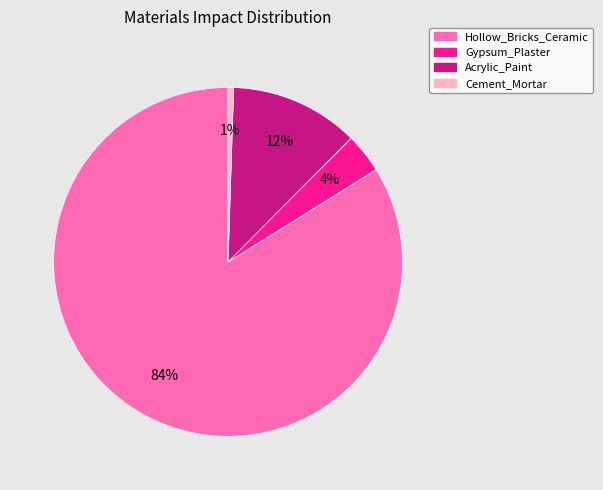

Is there any slice that represents more than half of the pie?

Yes